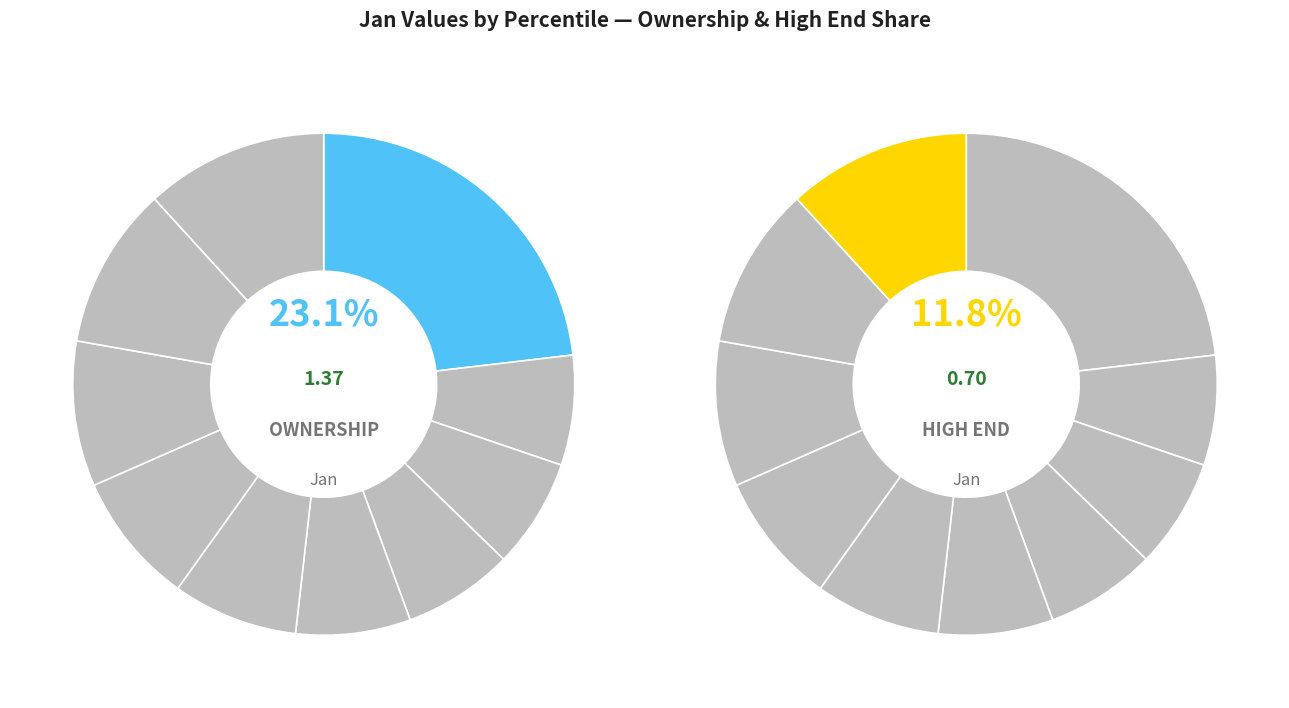

Count the number of slices in the pie.

10